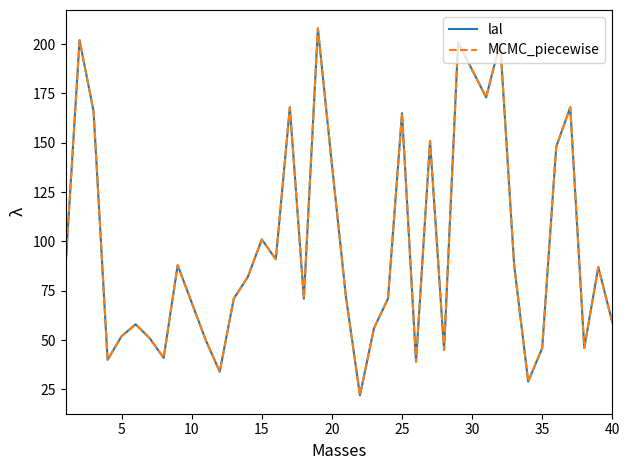

Which series has the widest spread of values?

lal